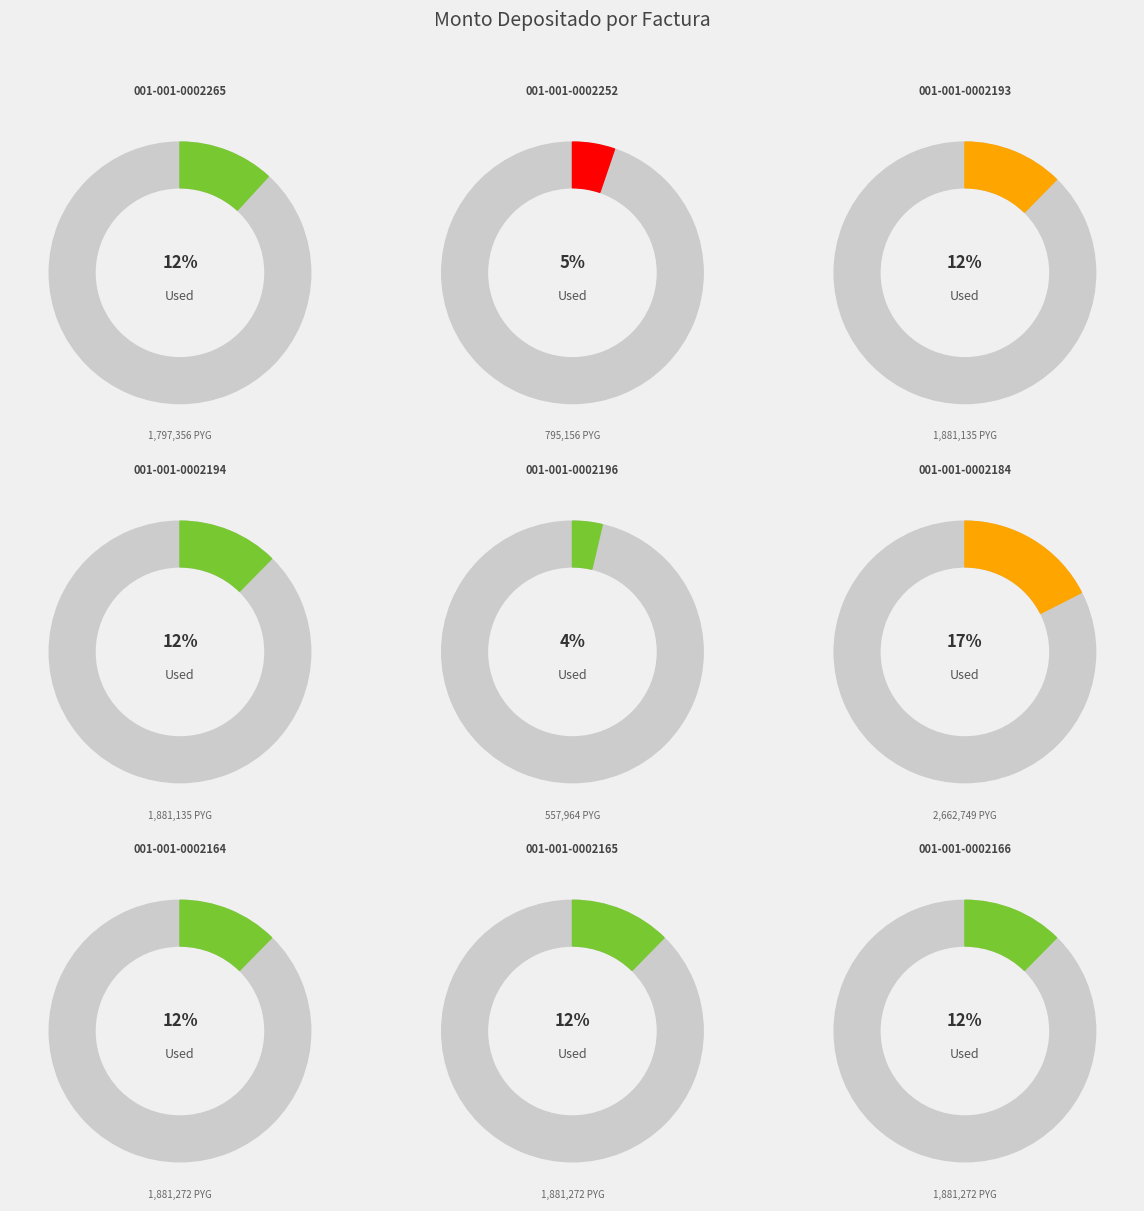

To the nearest percent, what percentage of the pie is 001-001-0002165?

12%